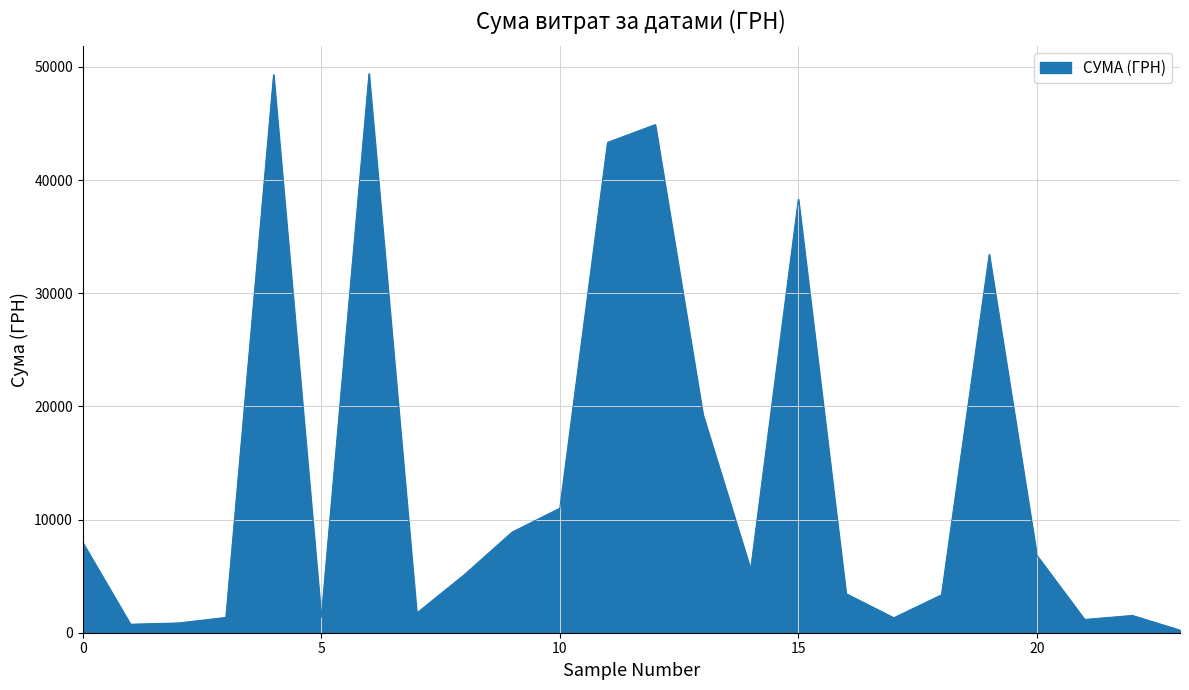

Does the chart have visible grid lines?

Yes